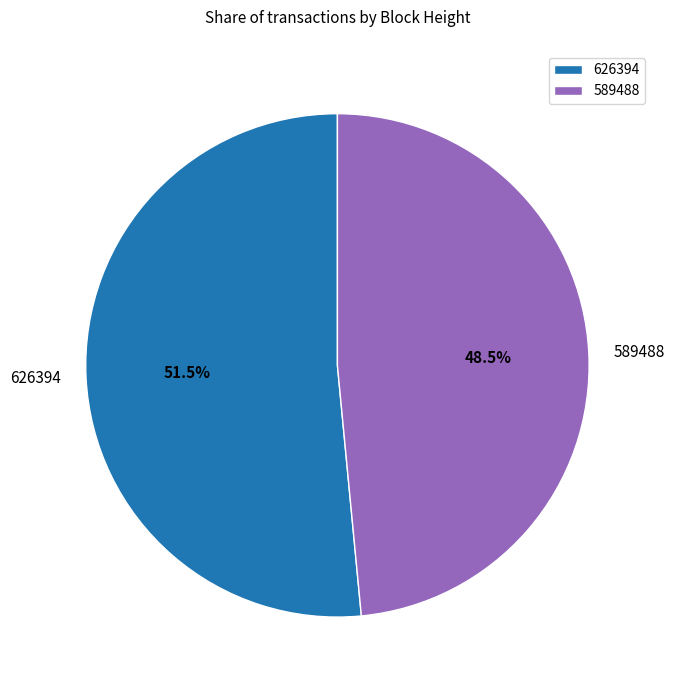

What is the smallest slice in the pie chart?

589488